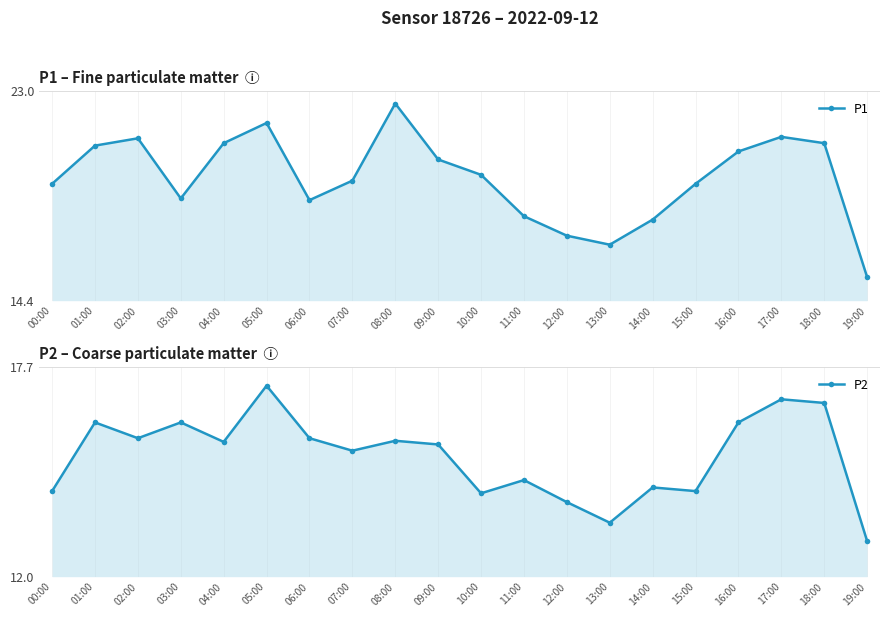

Reading left to right, transcribe all the data shown in this chart.

P1: 00:00=19.2	01:00=20.8	02:00=21.1	03:00=18.6	04:00=20.9	05:00=21.7	06:00=18.5	07:00=19.3	08:00=22.5	09:00=20.2	10:00=19.6	11:00=17.9	12:00=17.1	13:00=16.7	14:00=17.7	15:00=19.2	16:00=20.5	17:00=21.1	18:00=20.9	19:00=15.4
P2: 00:00=14.3	01:00=16.2	02:00=15.8	03:00=16.2	04:00=15.7	05:00=17.2	06:00=15.8	07:00=15.4	08:00=15.7	09:00=15.6	10:00=14.3	11:00=14.6	12:00=14.0	13:00=13.5	14:00=14.4	15:00=14.3	16:00=16.2	17:00=16.8	18:00=16.7	19:00=13.0